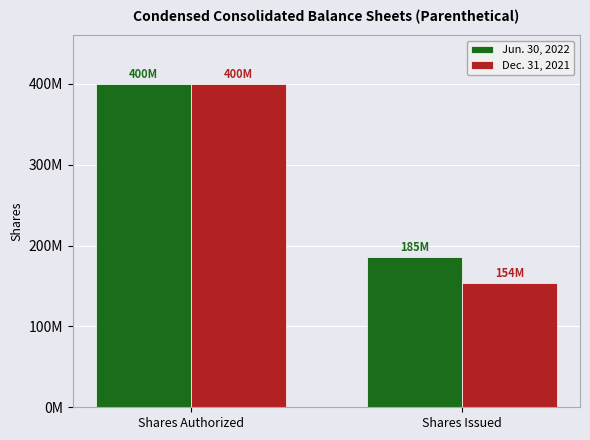

What is the sum of the Dec. 31, 2021 values at Shares Authorized and Shares Issued?

553950895